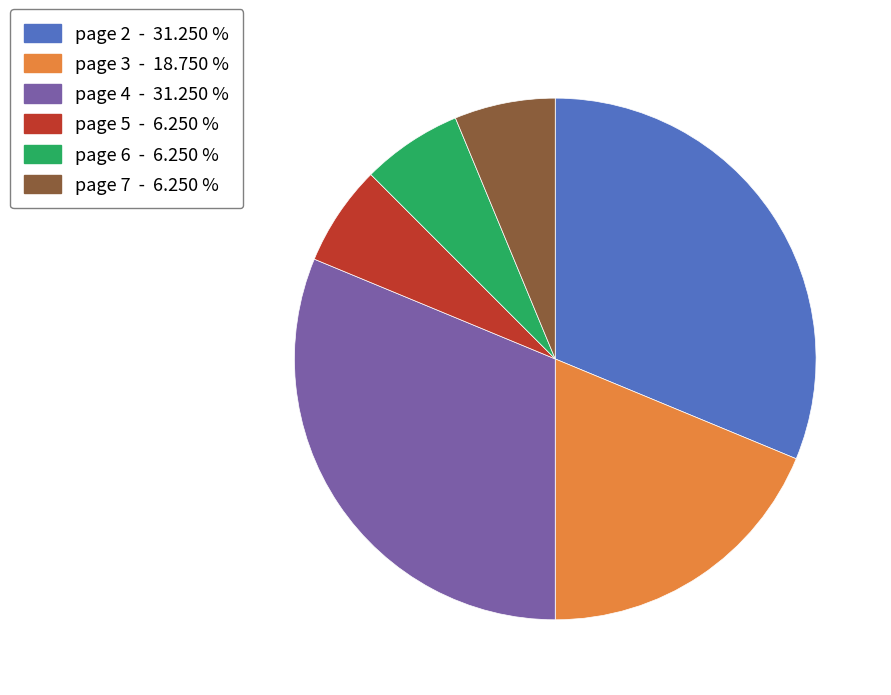

What is the ratio of the value at page 4 - 31.250 % to the value at page 5 - 6.250 %?

5.0